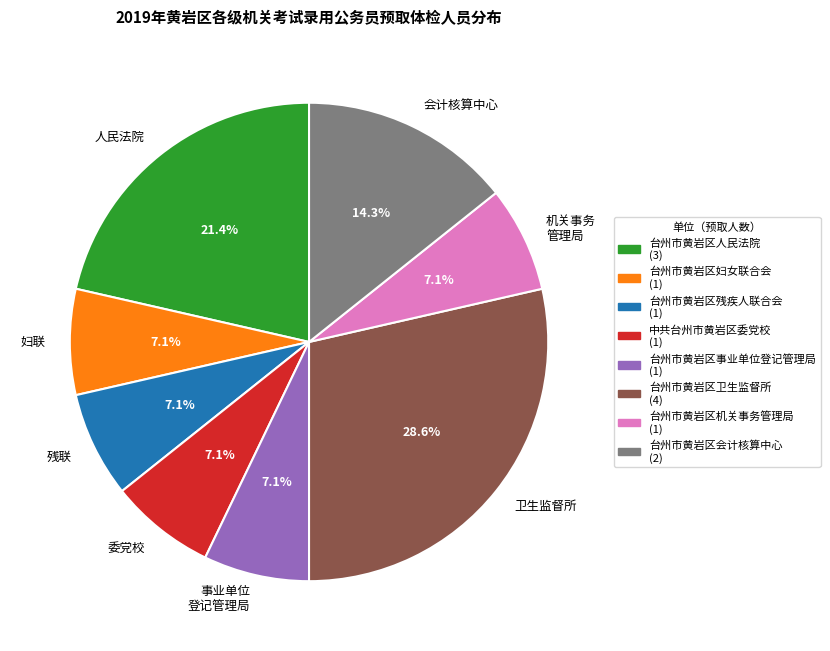

Does 机关事务 管理局 represent more than half of the total?

No